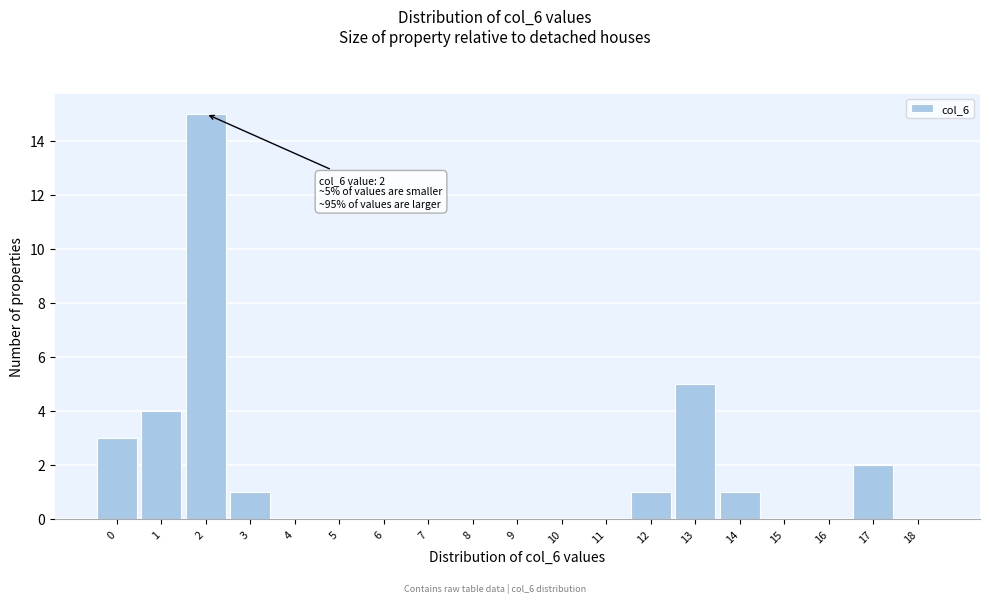

Reading left to right, what are all the values shown in this chart?

0=3	1=4	2=15	3=1	4=0	5=0	6=0	7=0	8=0	9=0	10=0	11=0	12=1	13=5	14=1	15=0	16=0	17=2	18=0